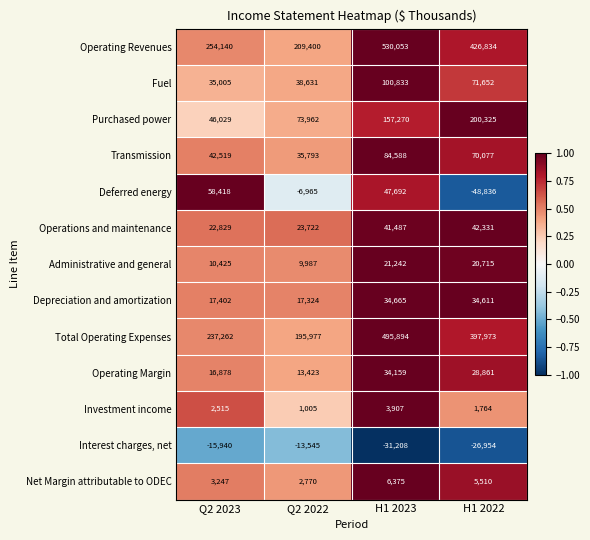

Read the Operating Margin value at Q2 2022, to the nearest 100.

13400